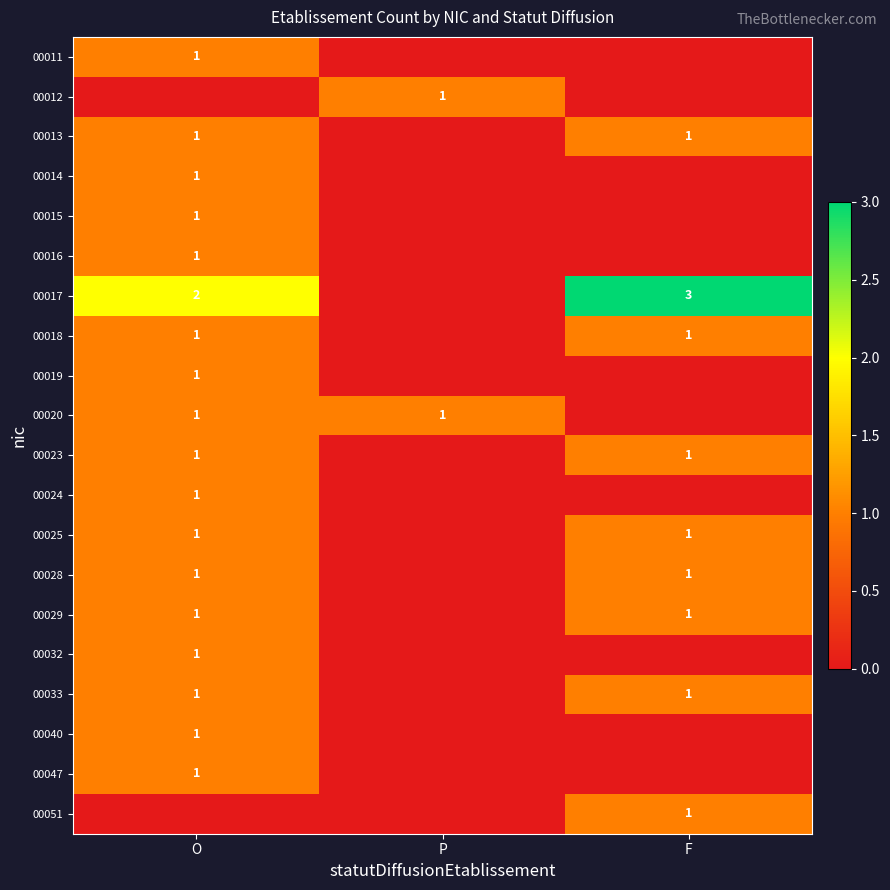

Which has a higher value, P or F?

P